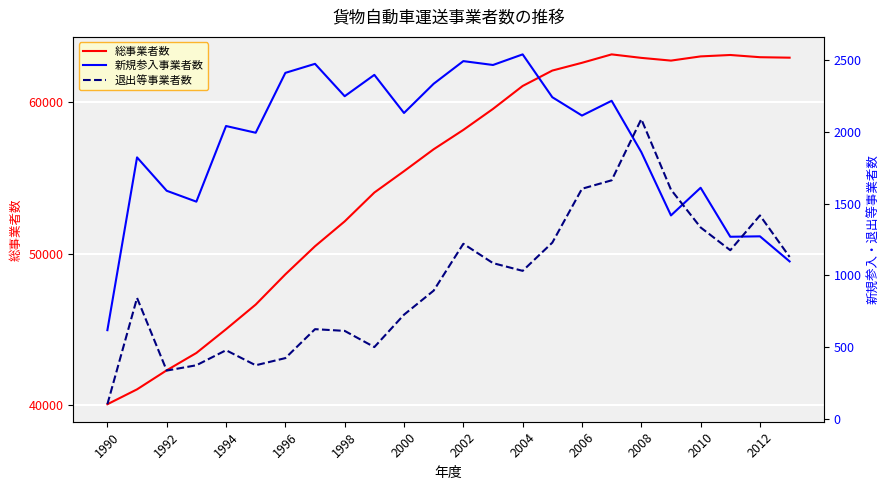

List the series in order of their peak value, lowest first.

退出等事業者数, 新規参入事業者数, 総事業者数